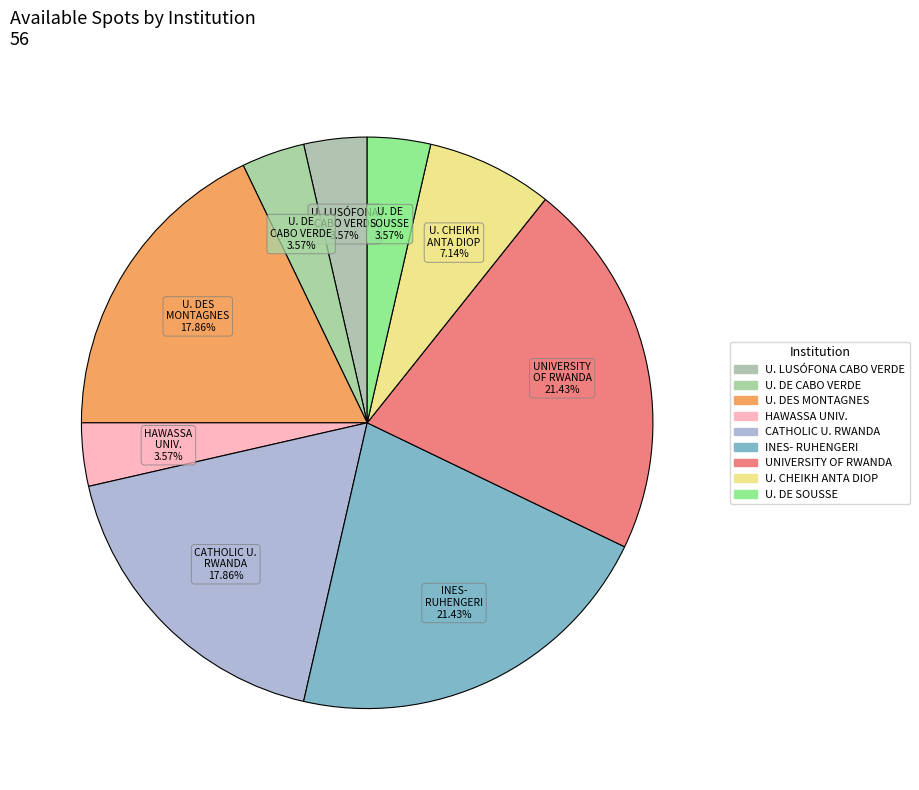

Which slice is the smallest?

UNIVERSIDADE LUSÓFONA DE CABO VERDE